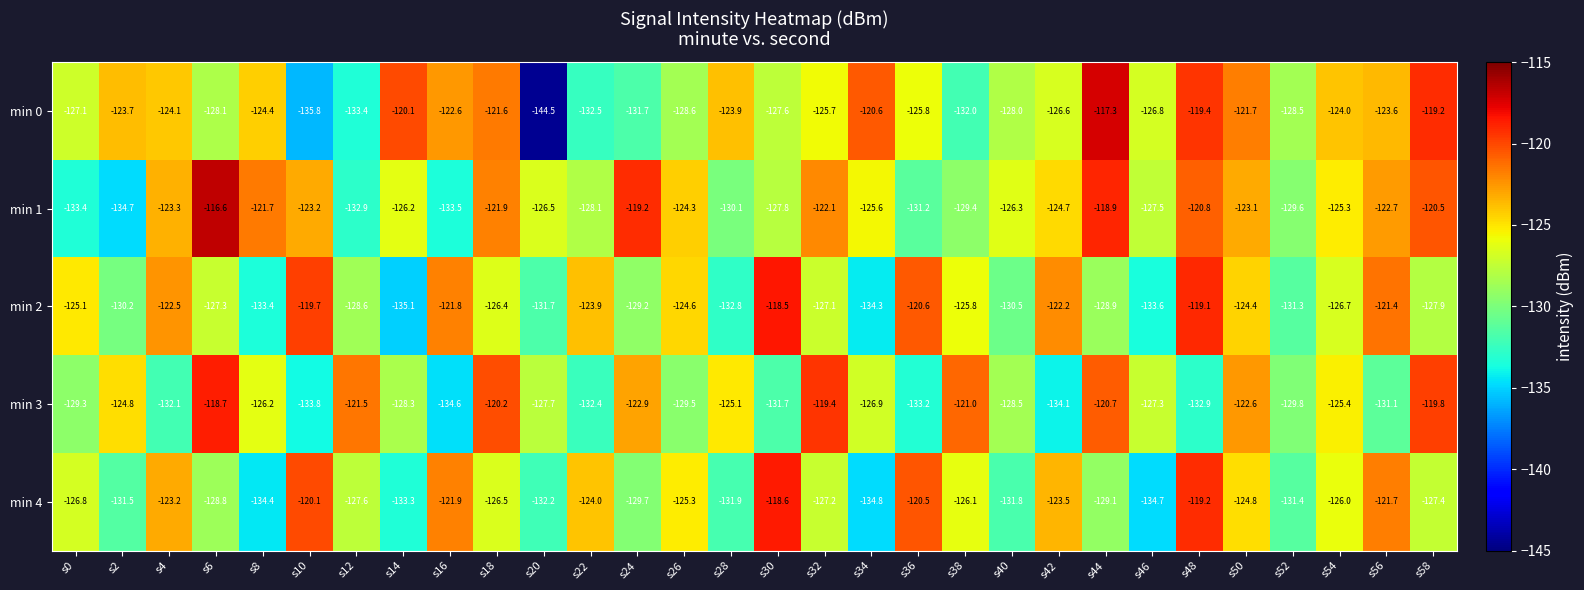

What is the smallest value displayed?

-144.5